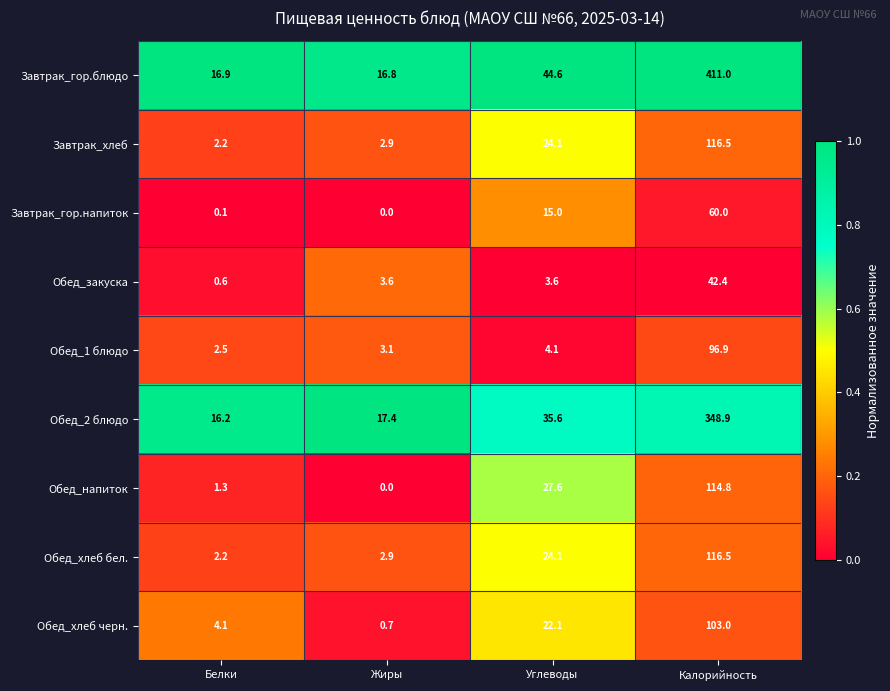

What is the average value of the Обед_хлеб черн. series?

32.5